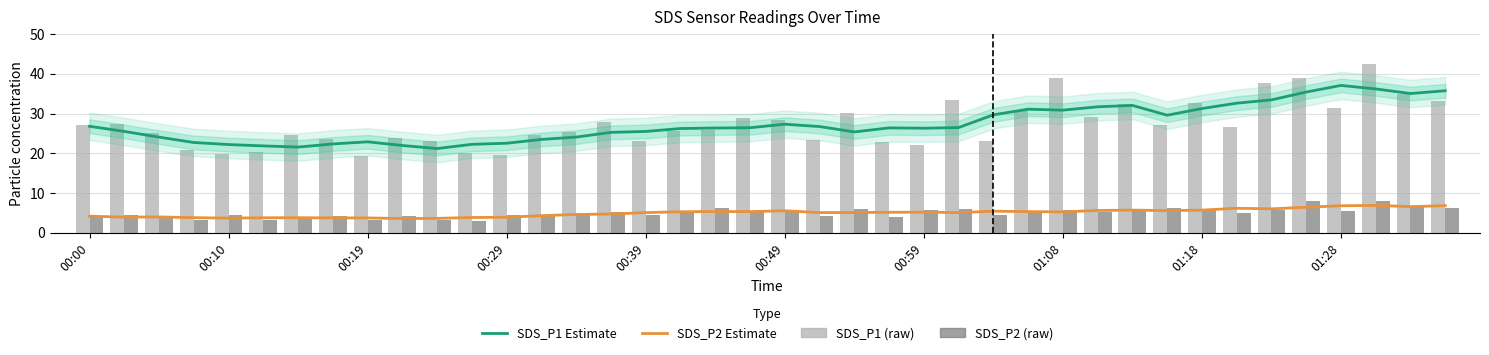

How many data points in SDS_P2 are less than 5?

20